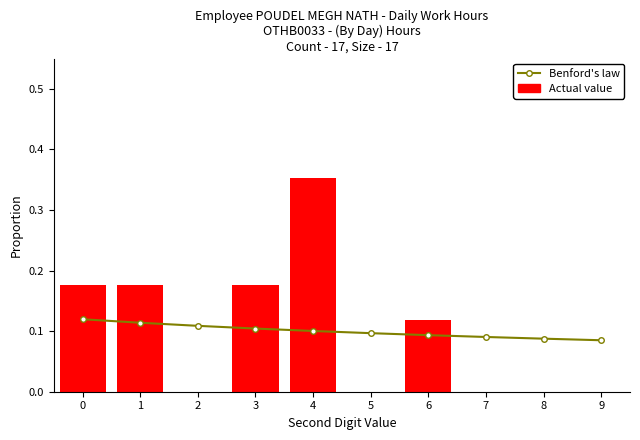

How many values in Actual value are above zero?

5